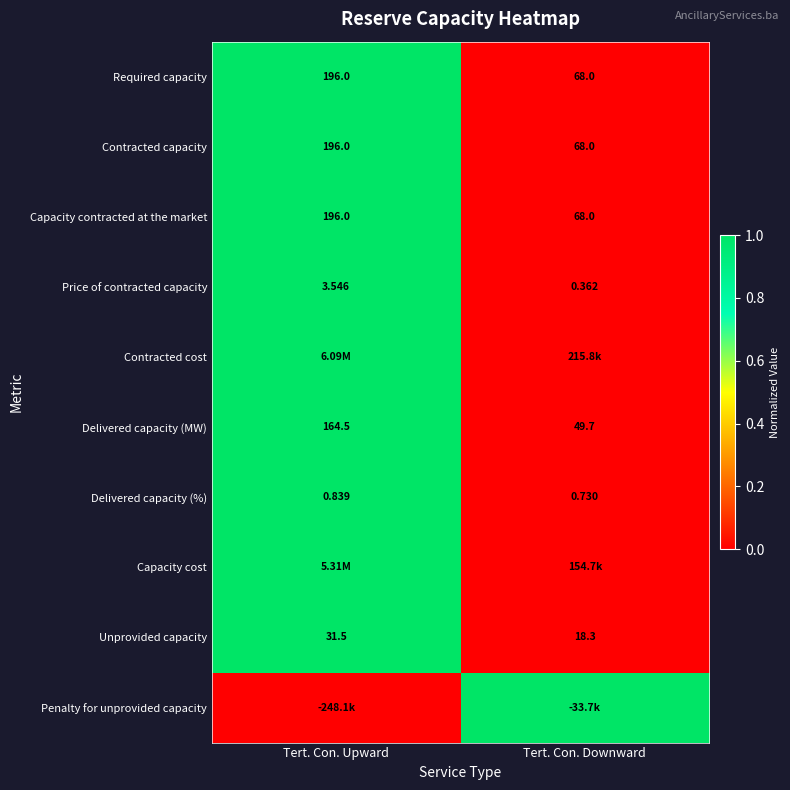

Which category has the highest value in the Required capacity series?

Tert. Con. Upward